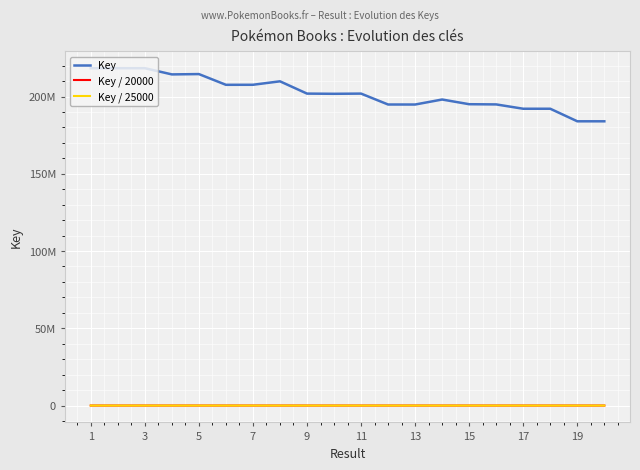

At which category does Key / 25000 reach its first local valley?

7